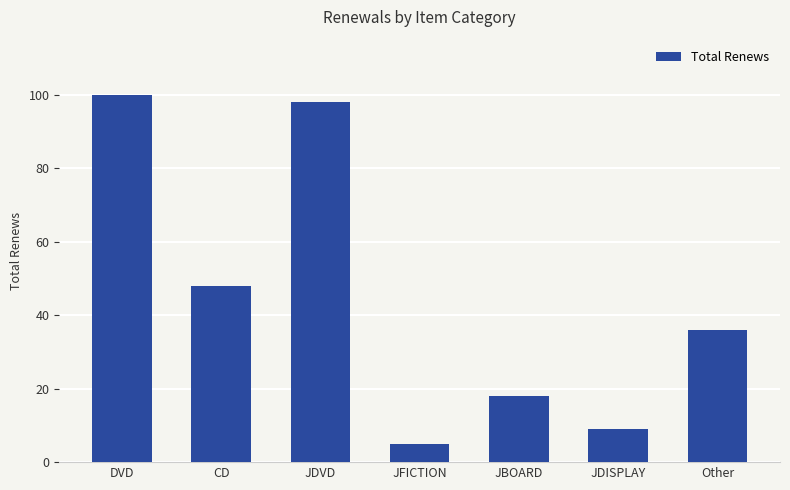

Rank the categories by value from highest to lowest.

DVD, JDVD, CD, Other, JBOARD, JDISPLAY, JFICTION